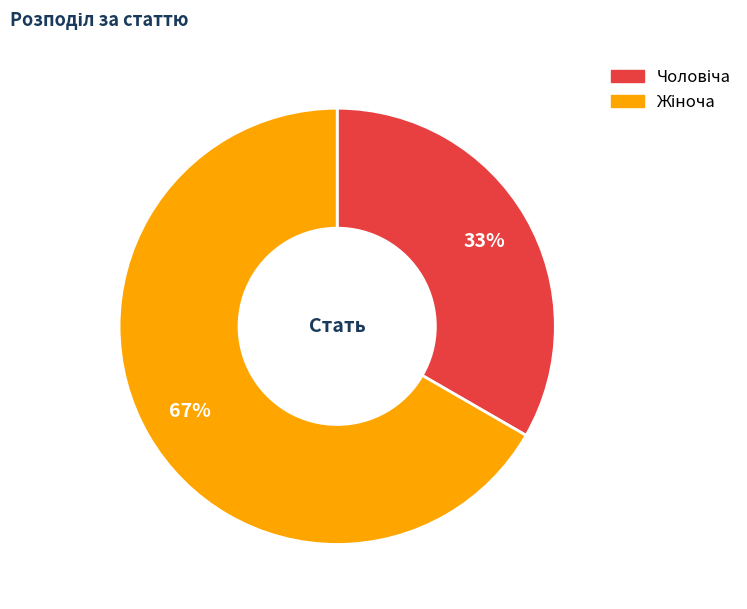

Does any single category account for the majority?

Yes